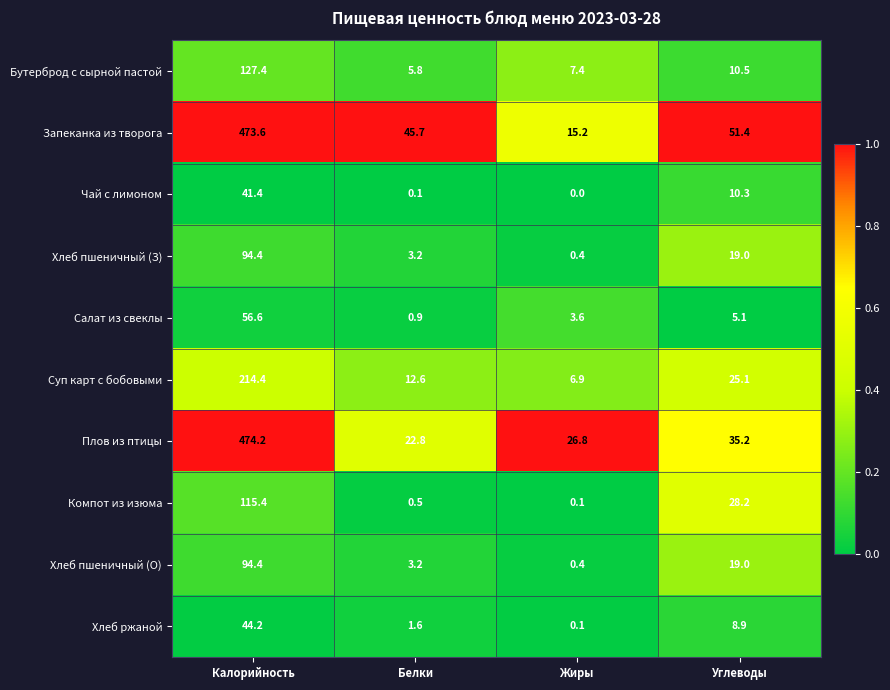

How many categories are shown in the chart?

4